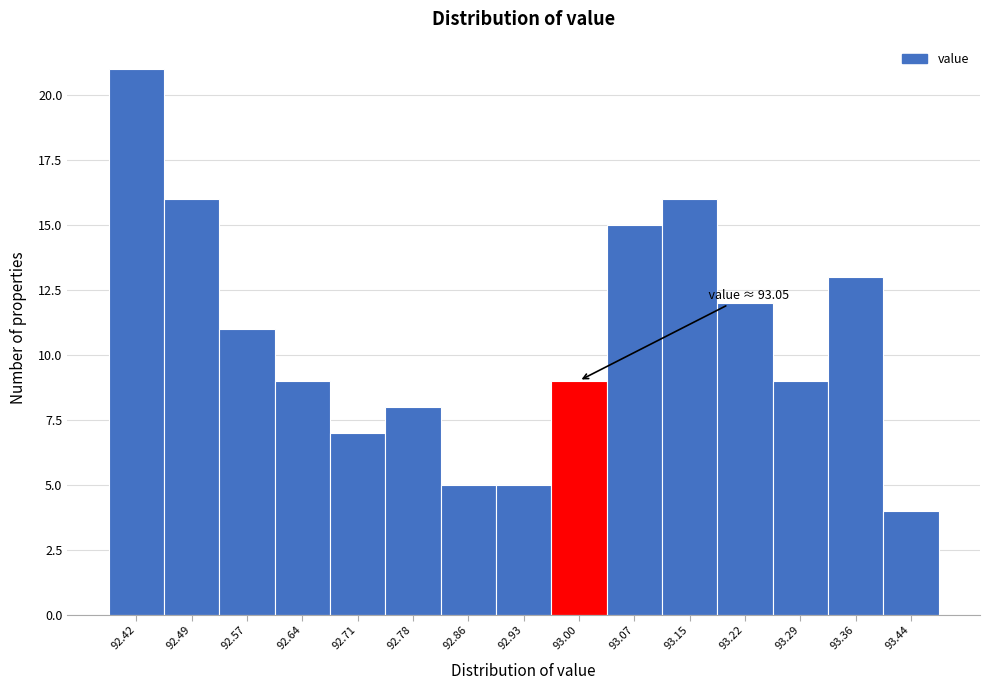

Reading left to right, what are all the values shown in this chart?

21	16	11	9	7	8	5	5	9	15	16	12	9	13	4